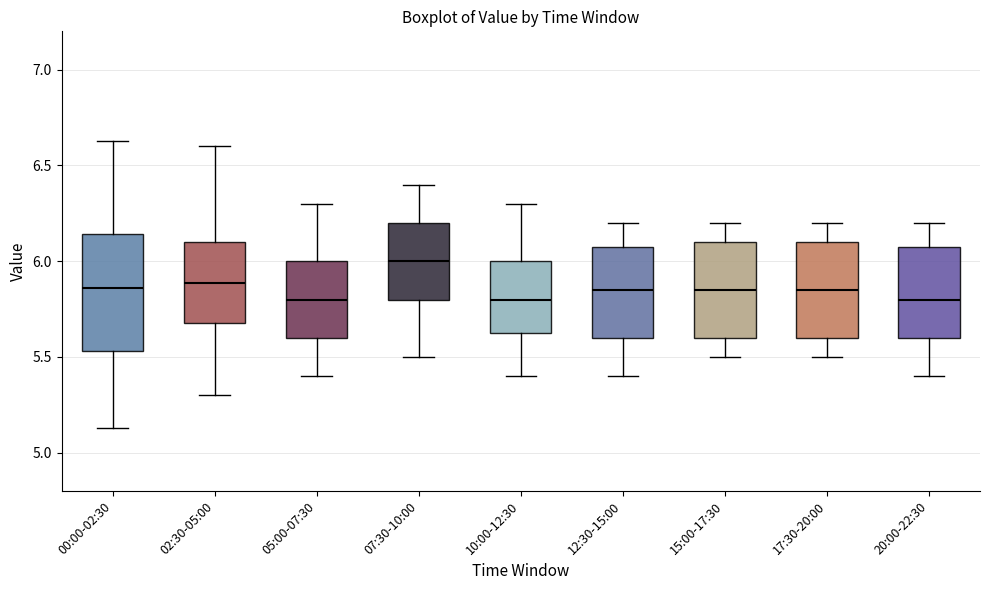

Reading left to right, read every box against the y-axis: the position of its median line, the range the box covers, and the ends of its whiskers. The values are not printed on the chart, so give them approximately, as read against the axis.

00:00-02:30: median 5.85, box 5.55 to 6.15, whiskers 5.15 to 6.65
02:30-05:00: median 5.90, box 5.70 to 6.10, whiskers 5.30 to 6.60
05:00-07:30: median 5.80, box 5.60 to 6.00, whiskers 5.40 to 6.30
07:30-10:00: median 6.00, box 5.80 to 6.20, whiskers 5.50 to 6.40
10:00-12:30: median 5.80, box 5.65 to 6.00, whiskers 5.40 to 6.30
12:30-15:00: median 5.85, box 5.60 to 6.10, whiskers 5.40 to 6.20
15:00-17:30: median 5.85, box 5.60 to 6.10, whiskers 5.50 to 6.20
17:30-20:00: median 5.85, box 5.60 to 6.10, whiskers 5.50 to 6.20
20:00-22:30: median 5.80, box 5.60 to 6.10, whiskers 5.40 to 6.20